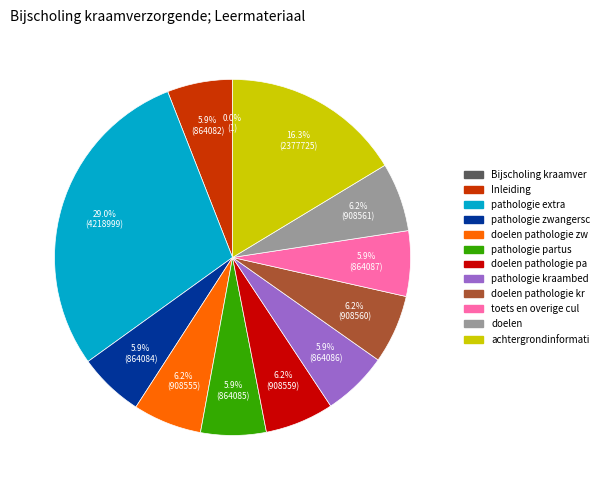

Is there a majority slice in this chart?

No